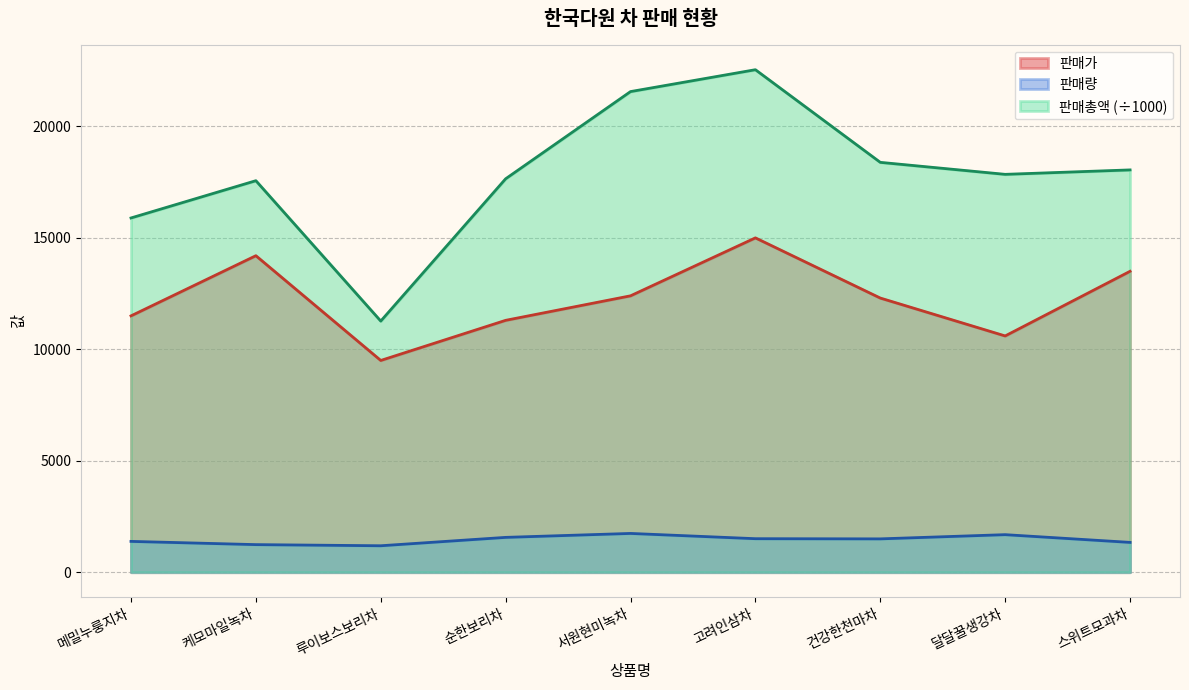

Rank the series at 루이보스보리차 from highest to lowest value.

판매총액 (÷1000), 판매가, 판매량